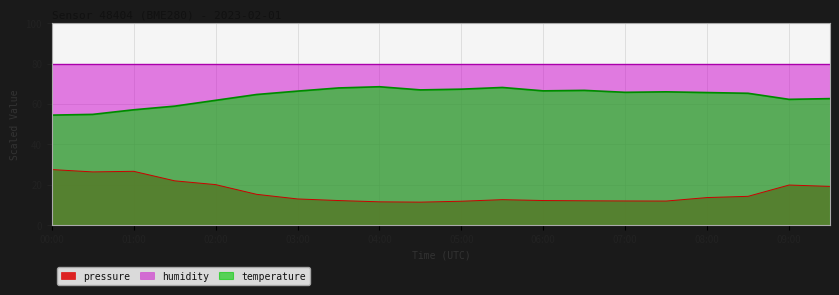

What value does the pressure series have at 07:00?

12.0